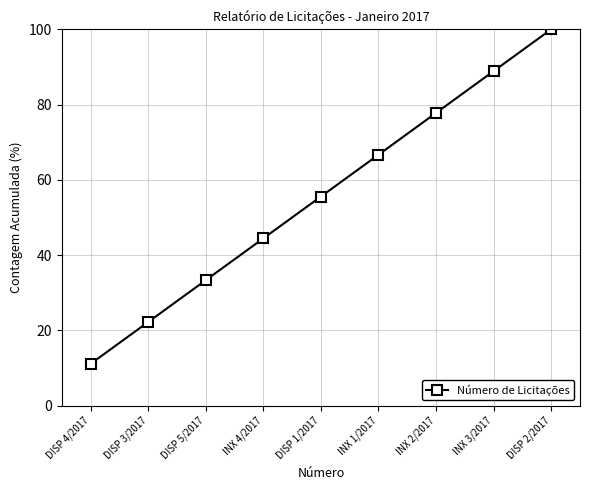

List the labels in order of value, largest first.

DISP 2/2017, INX 3/2017, INX 2/2017, INX 1/2017, DISP 1/2017, INX 4/2017, DISP 5/2017, DISP 3/2017, DISP 4/2017